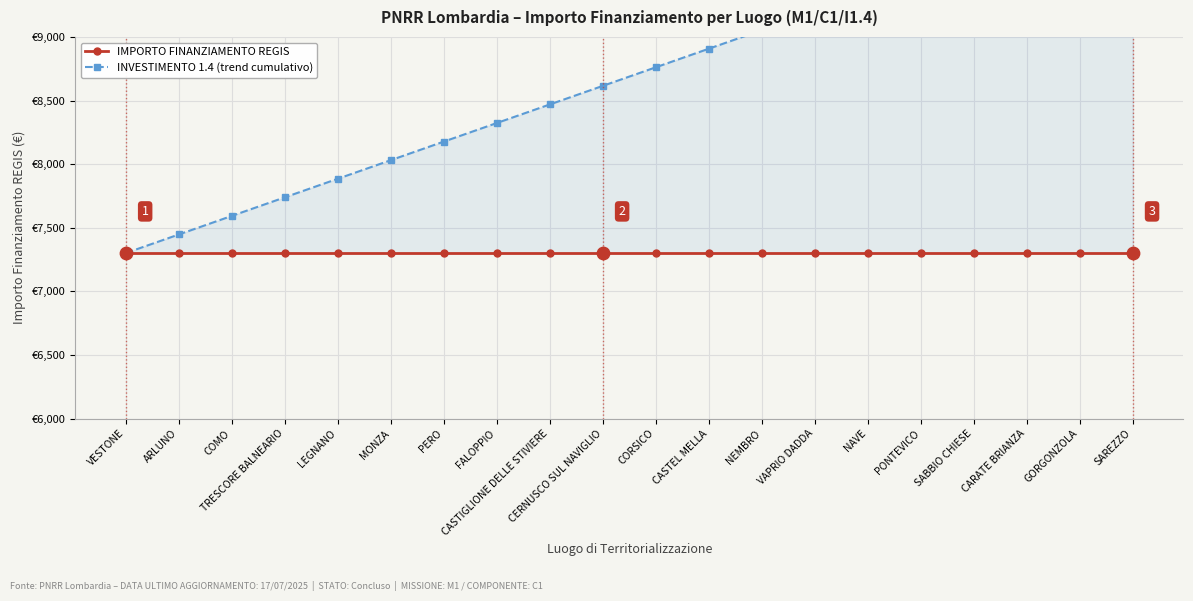

What are all the series names shown in the legend?

IMPORTO FINANZIAMENTO REGIS, INVESTIMENTO 1.4 (trend cumulativo)